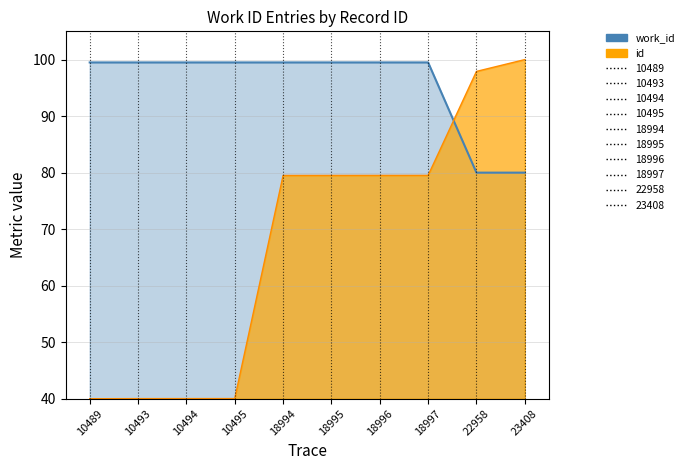

How many data points are less than 79?

4